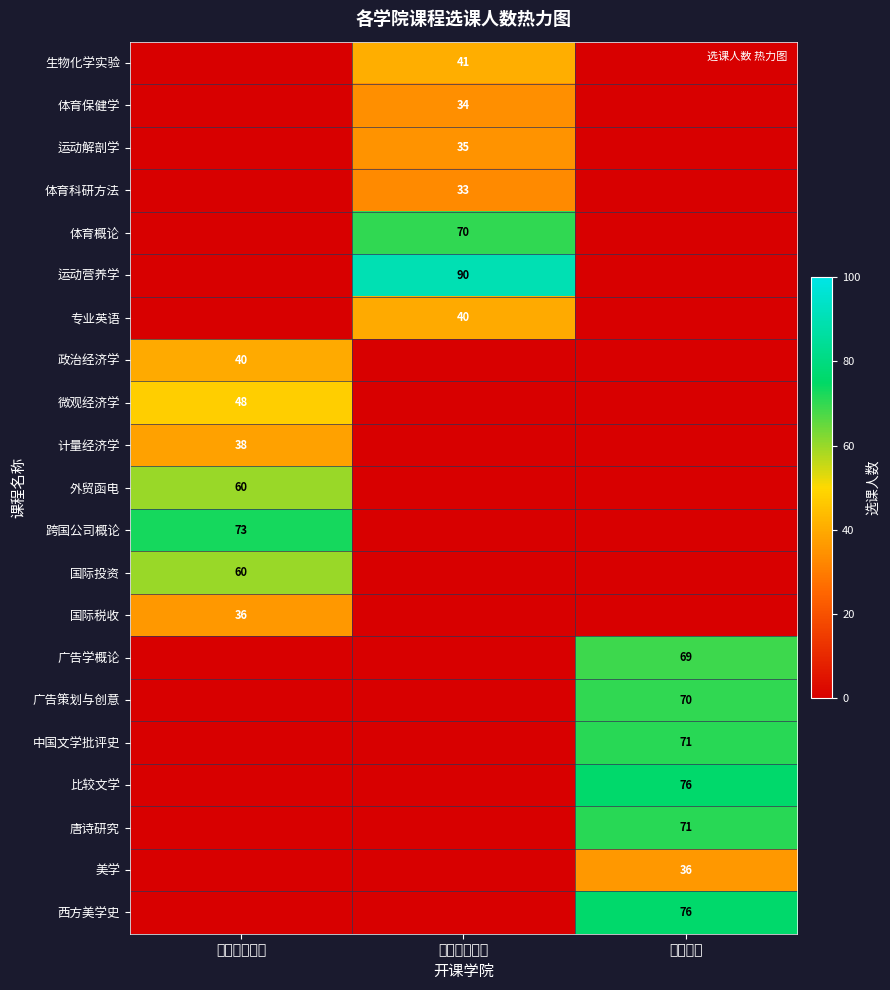

True or false: 跨国公司概论 has a value of 73 at 经济管理学院.

True